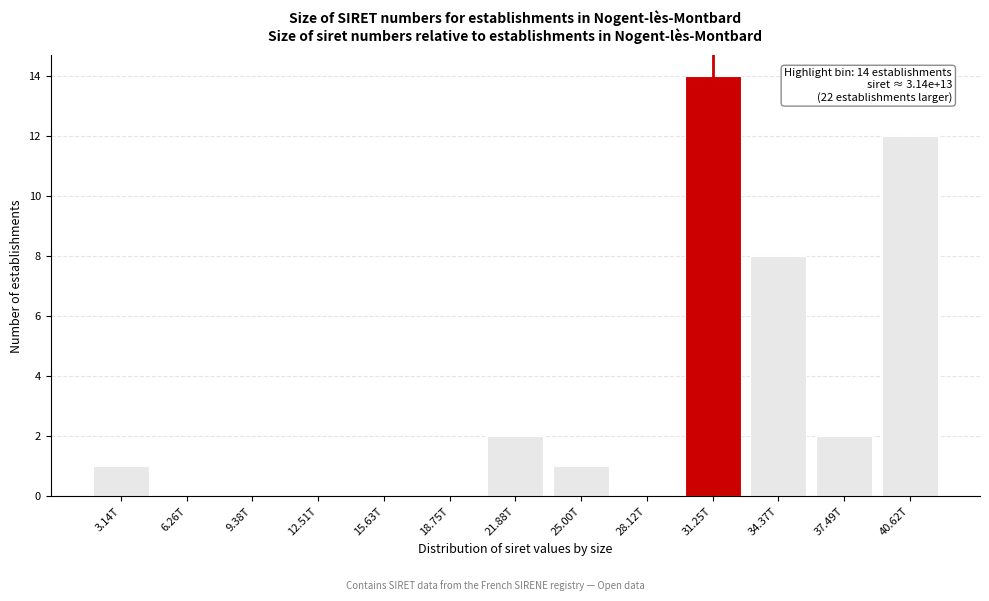

Reading right to left, extract all data points from this chart.

40.62T=12	37.49T=2	34.37T=8	31.25T=14	28.12T=0	25.00T=1	21.88T=2	18.75T=0	15.63T=0	12.51T=0	9.38T=0	6.26T=0	3.14T=1